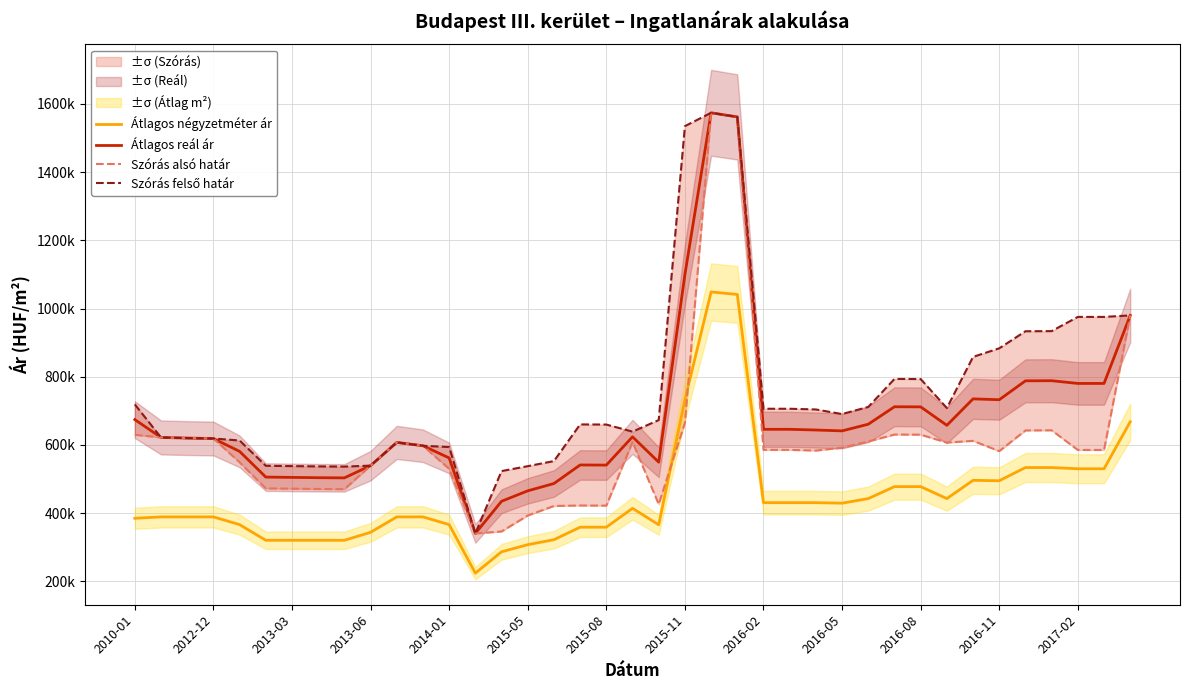

True or false: Átlagos négyzetméter ár and Szórás alsó határ intersect in this chart.

True